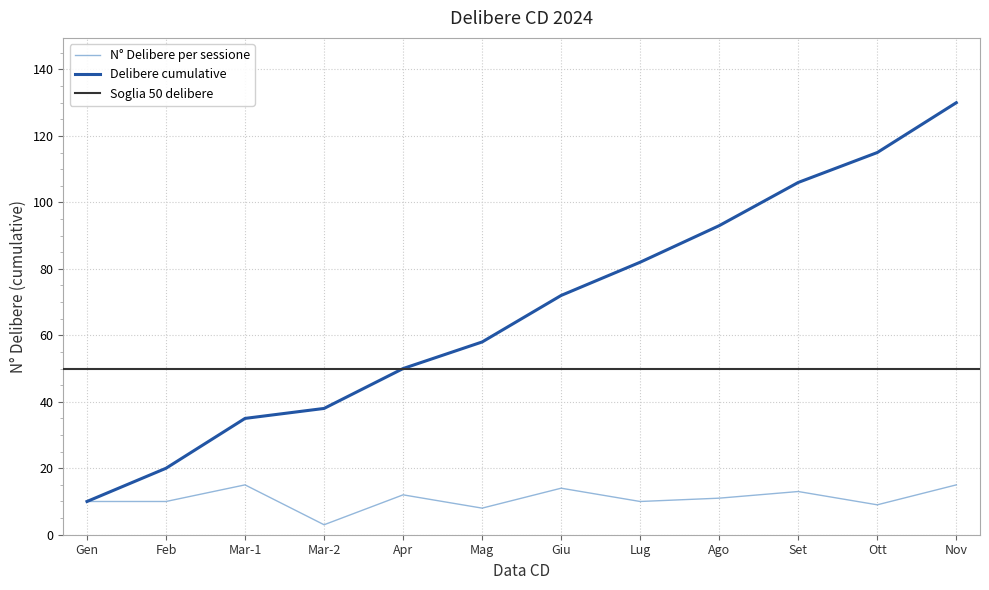

How many values exceed 11?

5